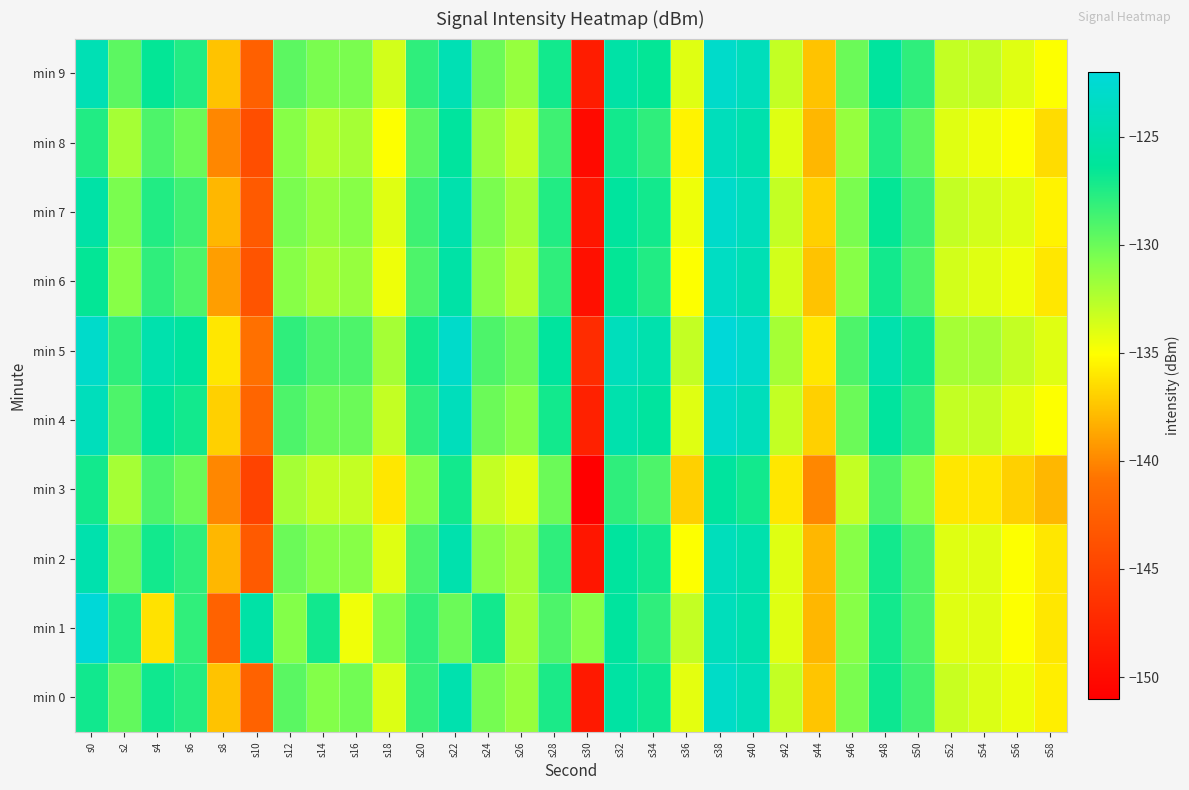

At s48, list the series in order from largest to smallest.

min 5, min 4, min 9, min 7, min 0, min 1, min 2, min 6, min 8, min 3